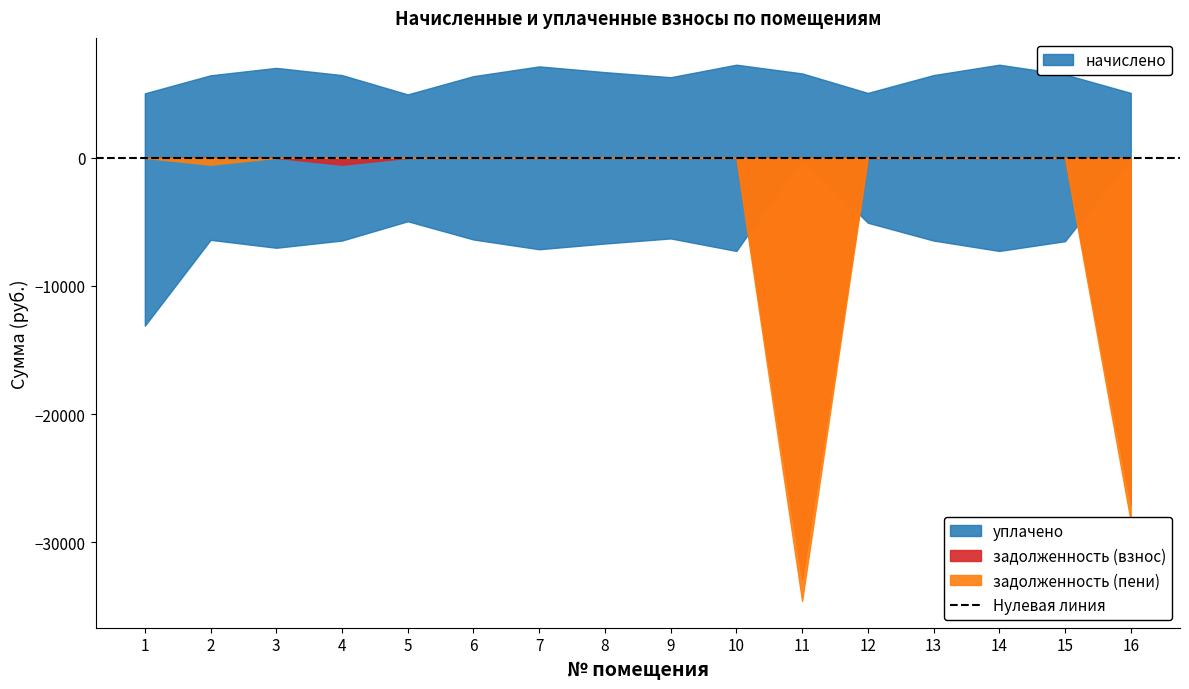

Where is the first local maximum for задолженность (взнос)?

4